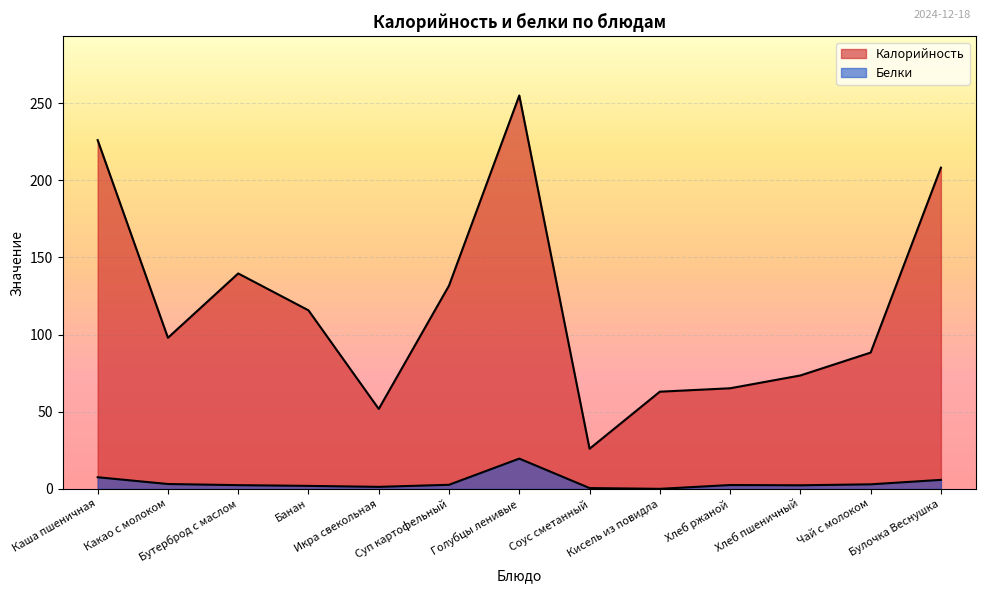

At which label is Белки closest to 9?

Каша пшеничная